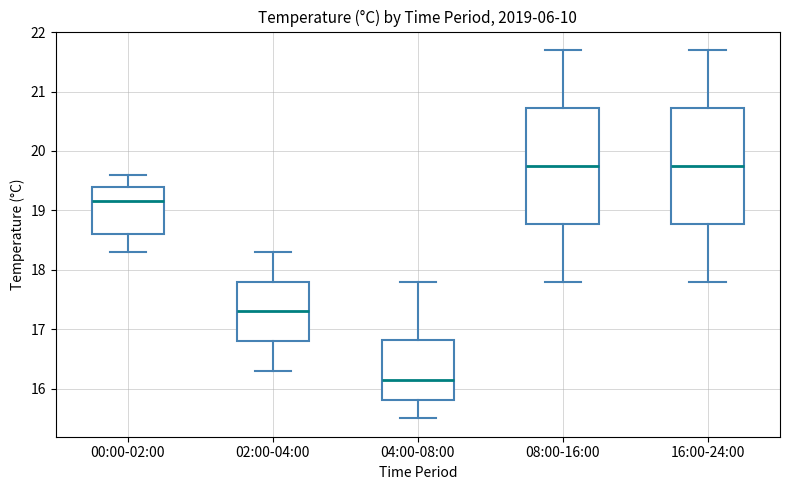

Reading left to right, read every box against the y-axis: the position of its median line, the range the box covers, and the ends of its whiskers. The values are not printed on the chart, so give them approximately, as read against the axis.

00:00-02:00: median 19.2, box 18.6 to 19.4, whiskers 18.3 to 19.6
02:00-04:00: median 17.3, box 16.8 to 17.8, whiskers 16.3 to 18.3
04:00-08:00: median 16.2, box 15.8 to 16.8, whiskers 15.5 to 17.8
08:00-16:00: median 19.8, box 18.8 to 20.7, whiskers 17.8 to 21.7
16:00-24:00: median 19.8, box 18.8 to 20.7, whiskers 17.8 to 21.7